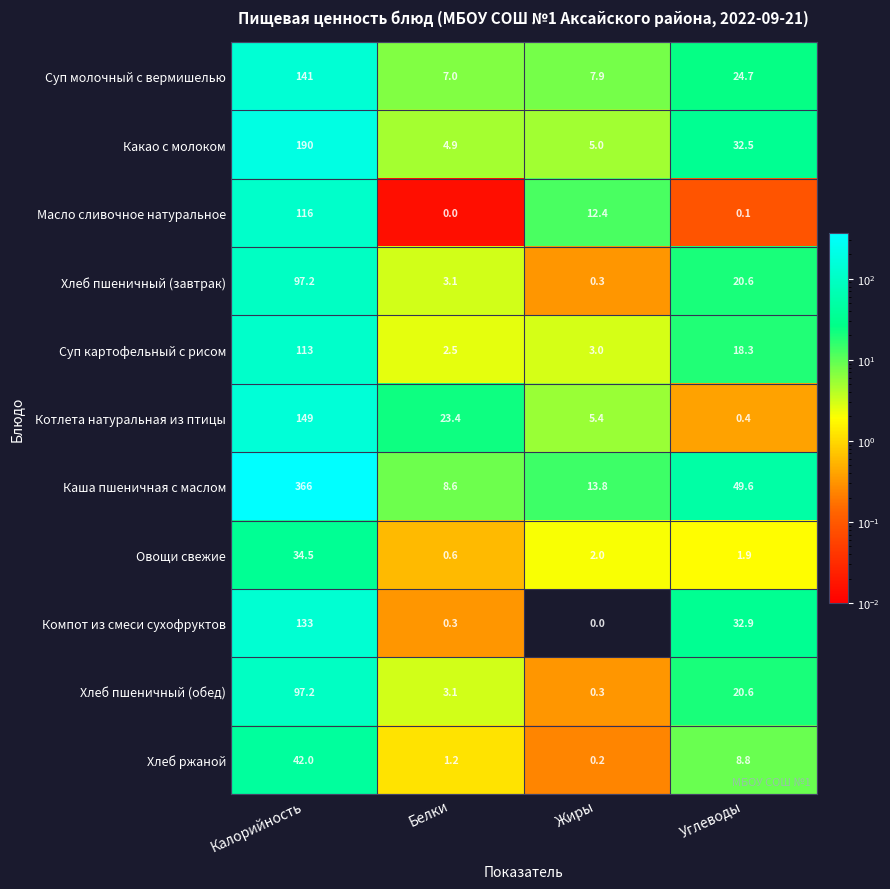

Where does the Котлета натуральная из птицы series first go above 23?

Калорийность